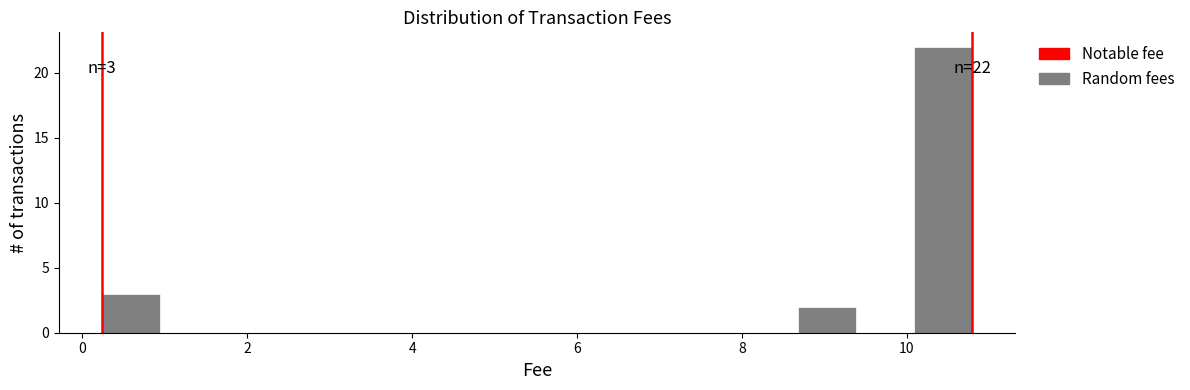

Around what value on the x-axis is the tallest bar? Give the approximate position of its centre, as read against the axis.

10.4